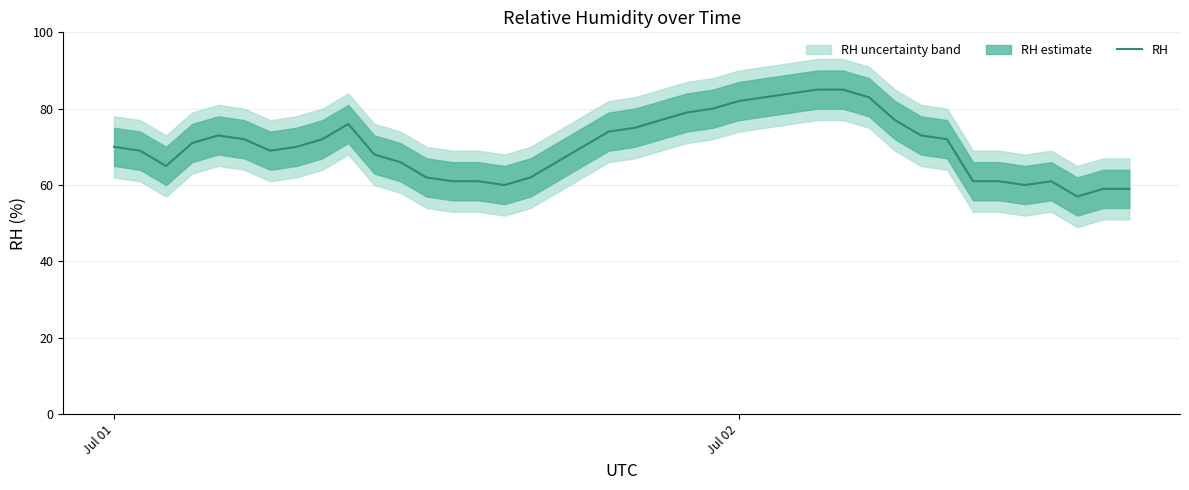

What is the highest value of the RH series?

85